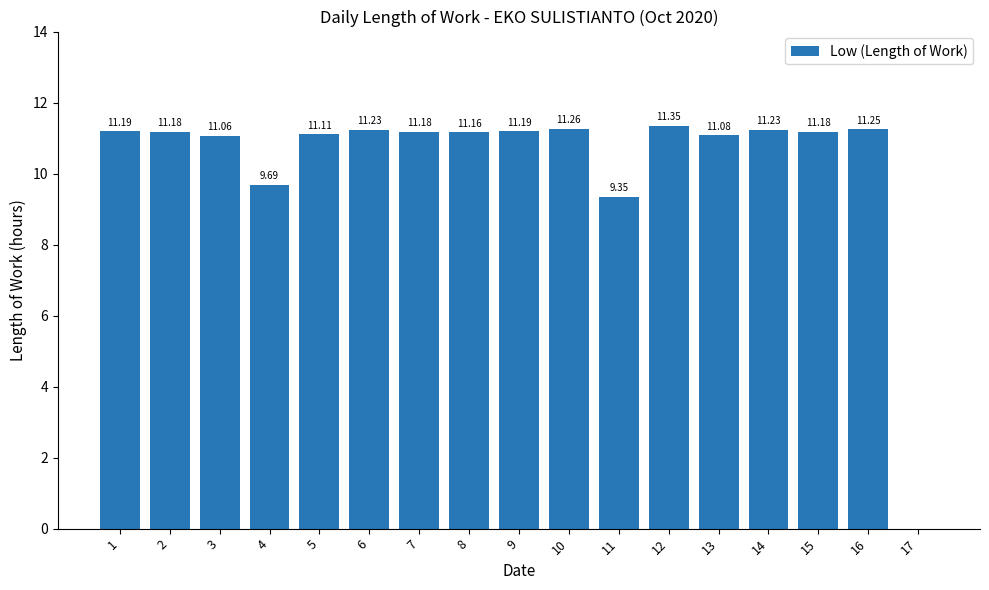

How many series are shown in this chart?

1